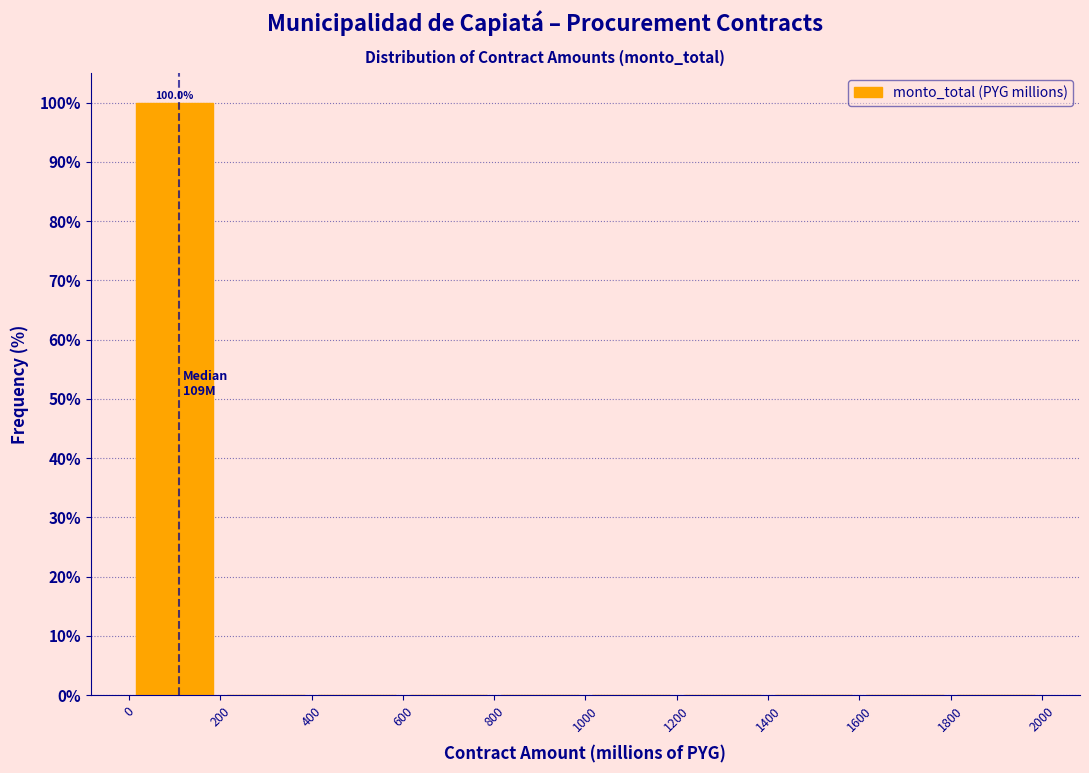

Which range on the x-axis has the tallest bar?

0 to 200